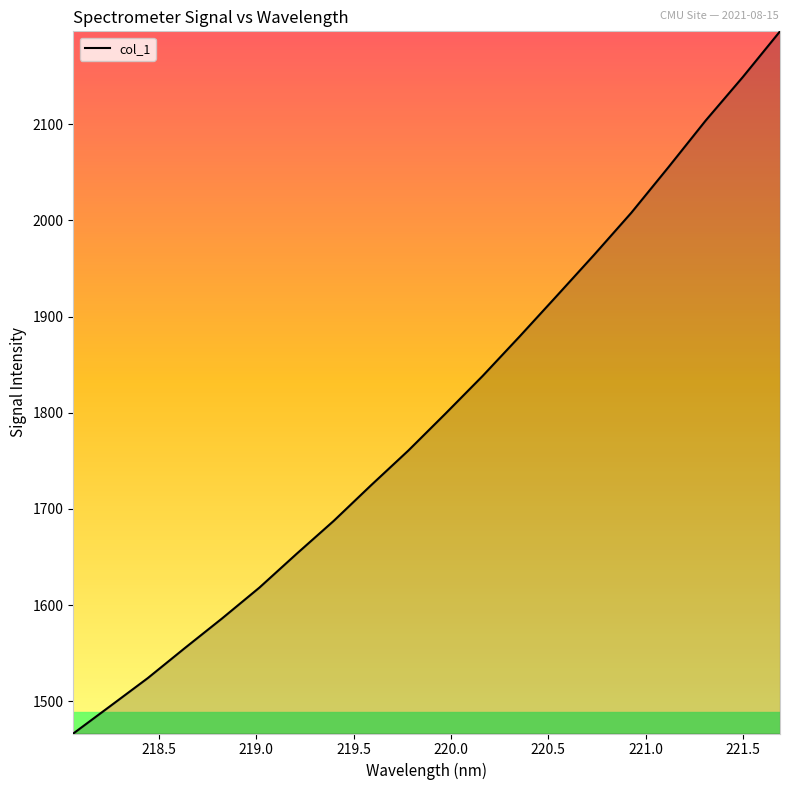

What is the difference between the maximum and second lowest values?

701.0